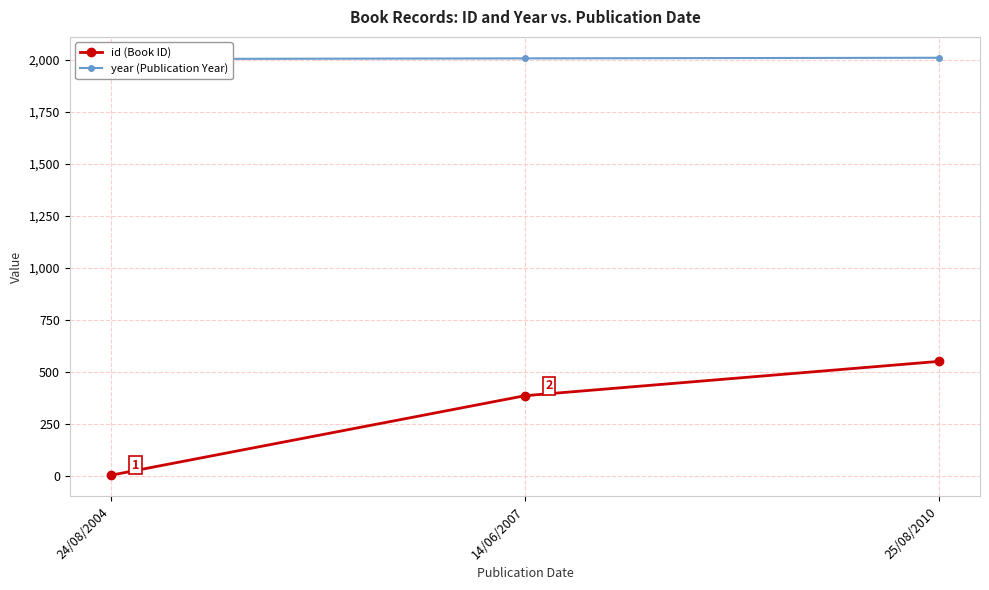

Count the number of data series in this chart.

2